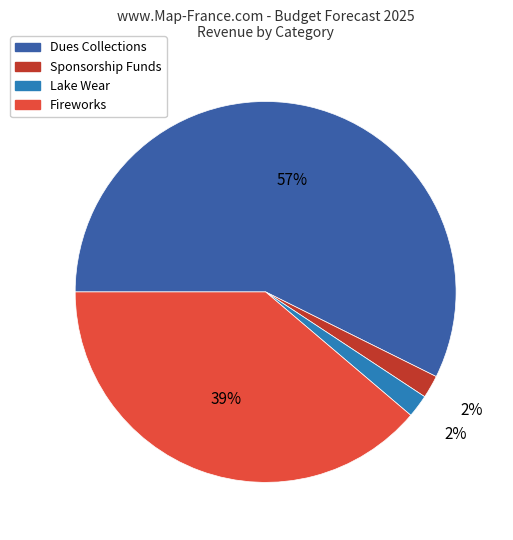

The Sponsorship Funds slice represents 2% of the pie. True or false?

True